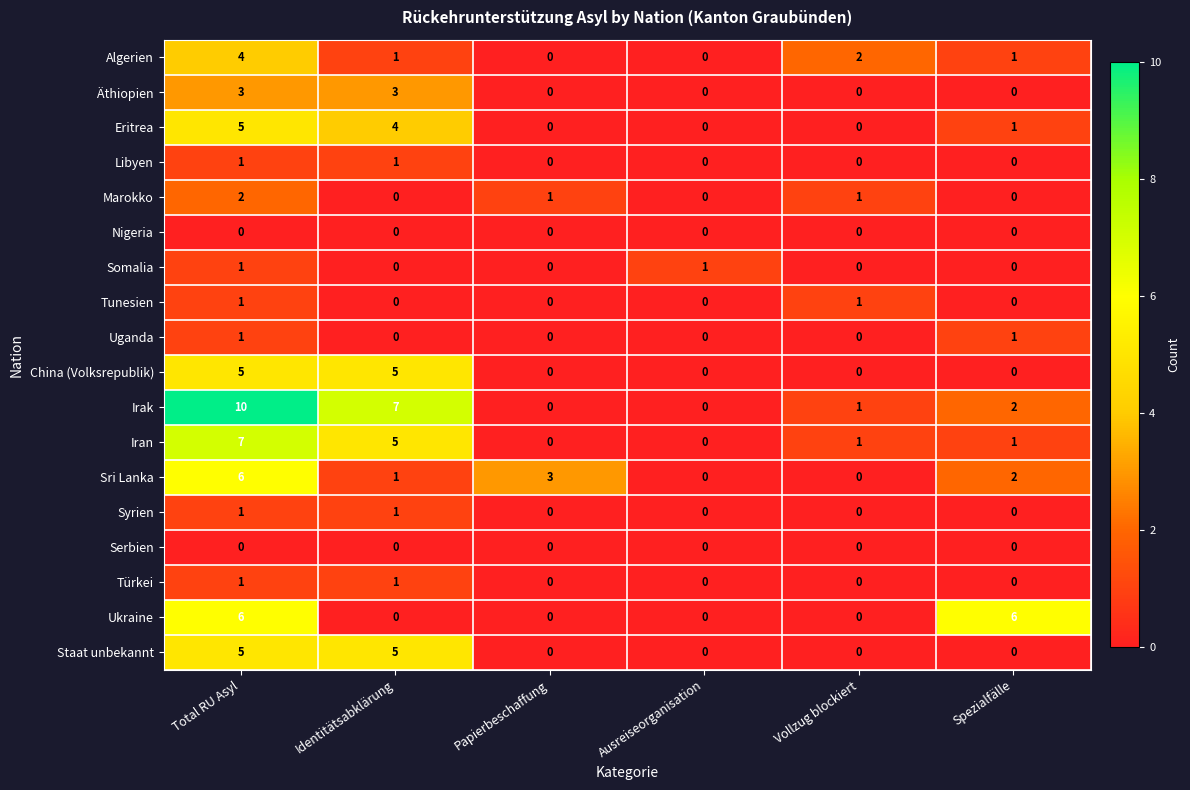

How many data points does each series have?

6